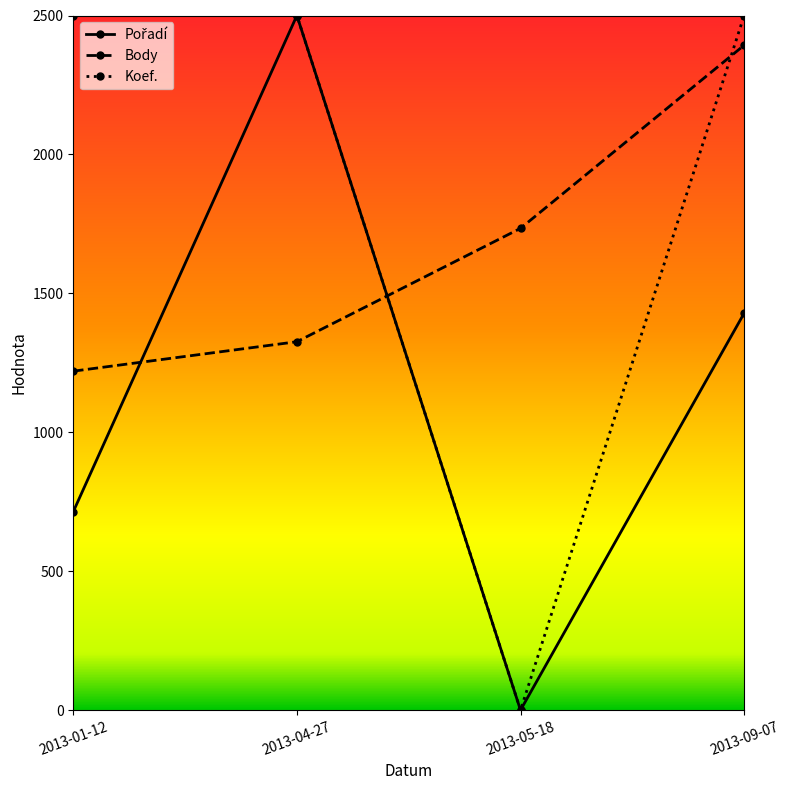

What is the highest value of the Koef. series?

2500.0